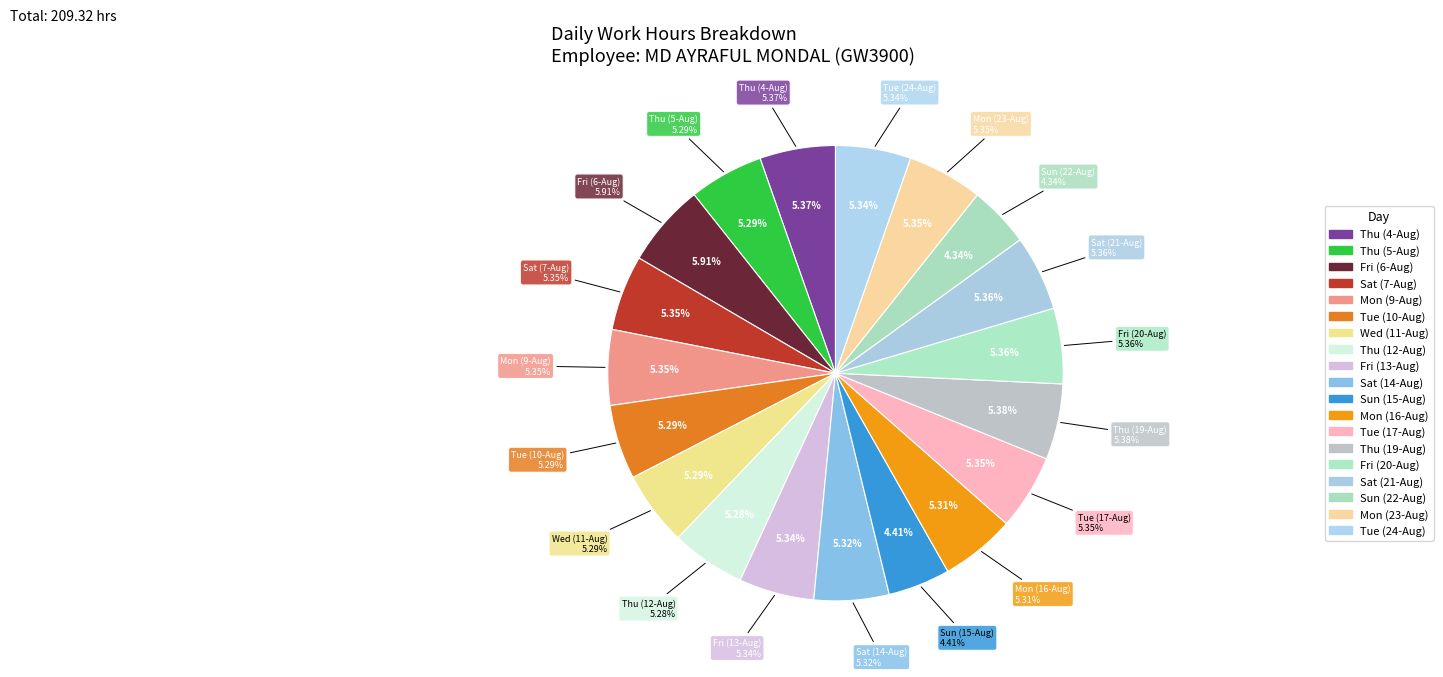

Rank the categories by value from highest to lowest.

Fri (6-Aug), Thu (19-Aug), Thu (4-Aug), Fri (20-Aug), Sat (21-Aug), Sat (7-Aug), Mon (9-Aug), Tue (17-Aug), Mon (23-Aug), Fri (13-Aug), Tue (24-Aug), Sat (14-Aug), Mon (16-Aug), Tue (10-Aug), Wed (11-Aug), Thu (5-Aug), Thu (12-Aug), Sun (15-Aug), Sun (22-Aug)